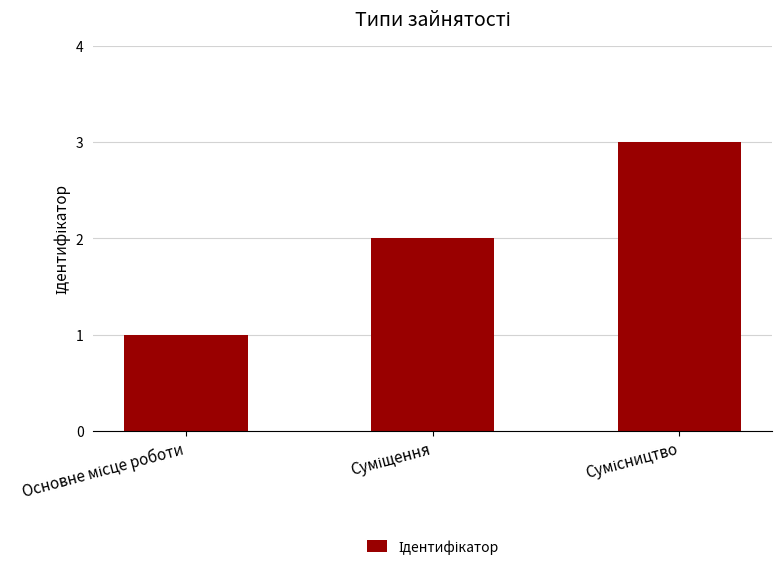

Does the chart contain any negative values?

No